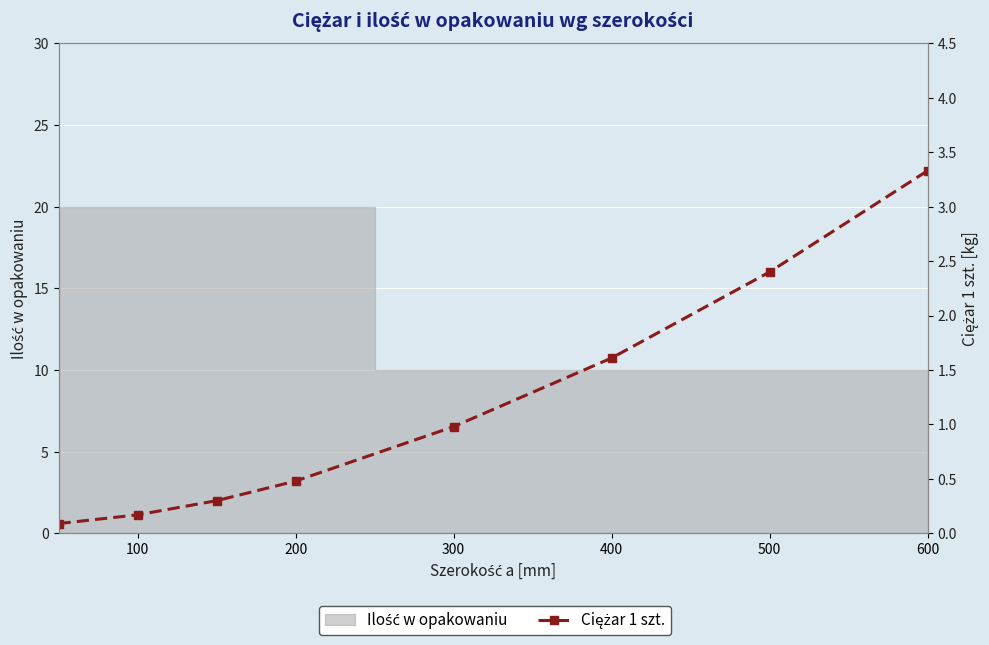

What is the difference between the second highest and minimum values?

2.3